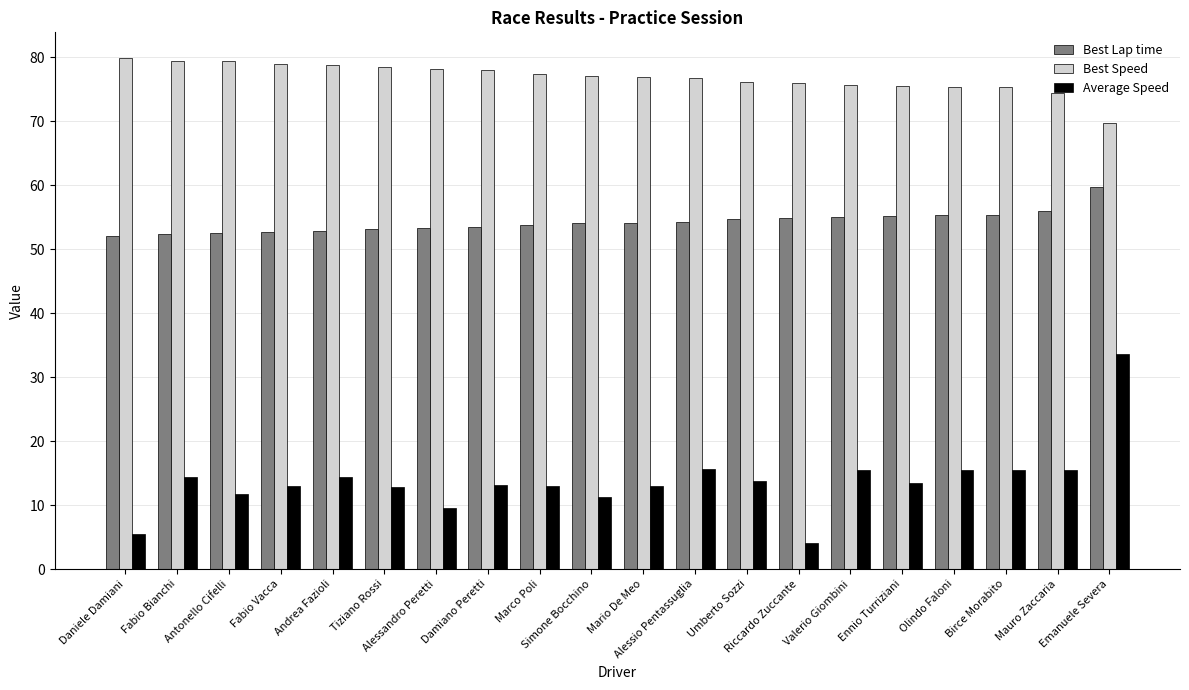

Rank the series by their average value, from highest to lowest.

Best Speed, Best Lap time, Average Speed